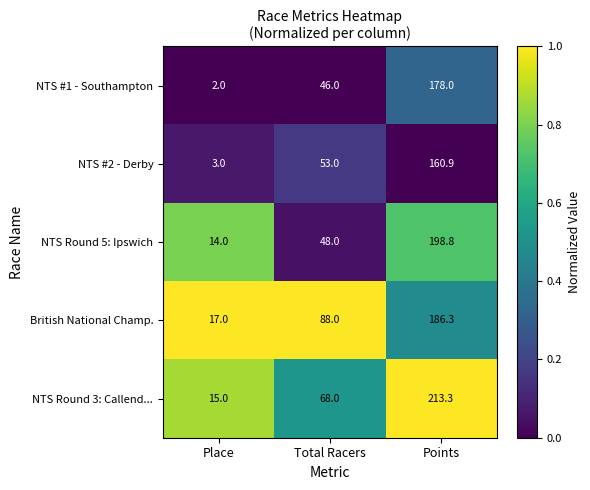

What is the smallest value displayed?

2.0